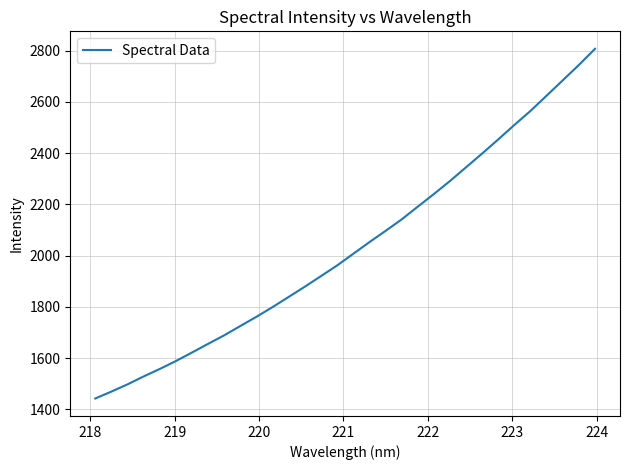

What is the smallest value displayed?

1442.6